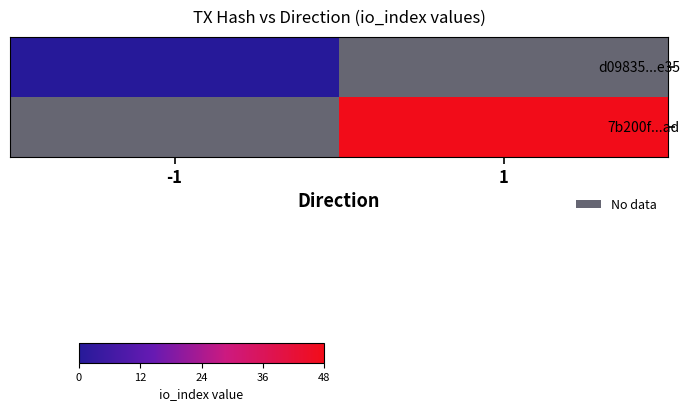

At which label does 7b200f...ad reach its minimum?

-1